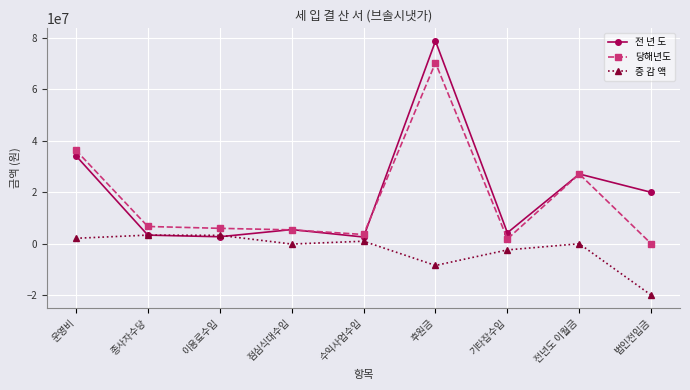

What is the label of the 1st point from the right?

법인전입금